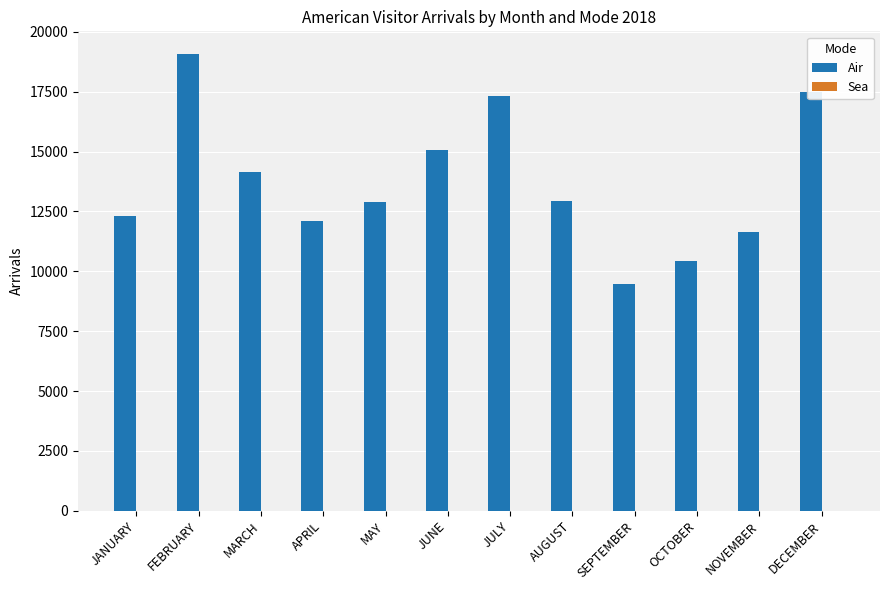

At which label does Air reach its peak?

FEBRUARY